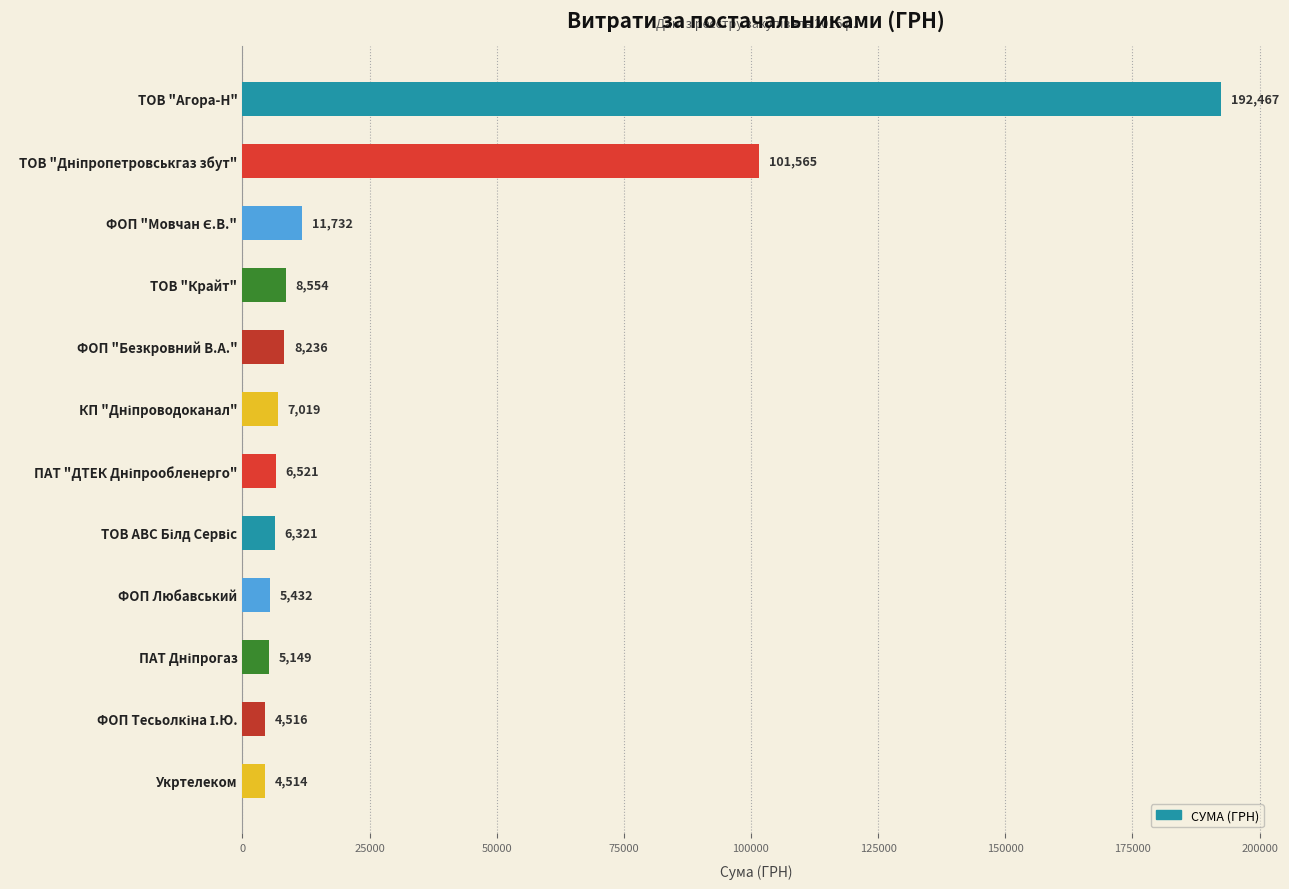

Is it true that the value at Укртелеком is 4514.0?

True